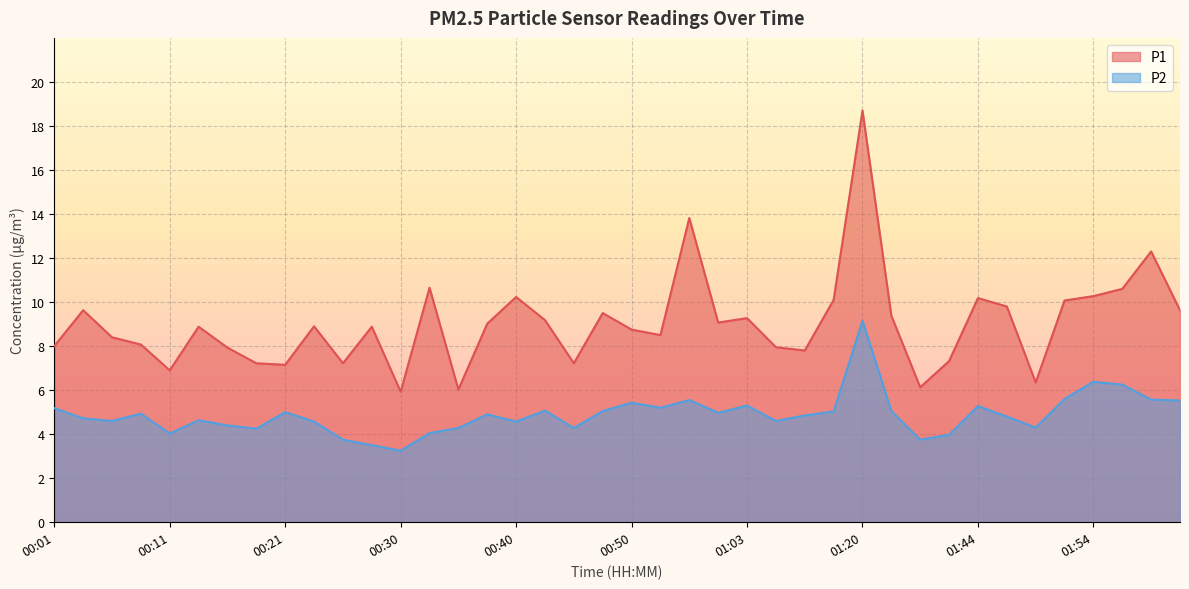

Rank the series by their maximum value, from highest to lowest.

P1, P2